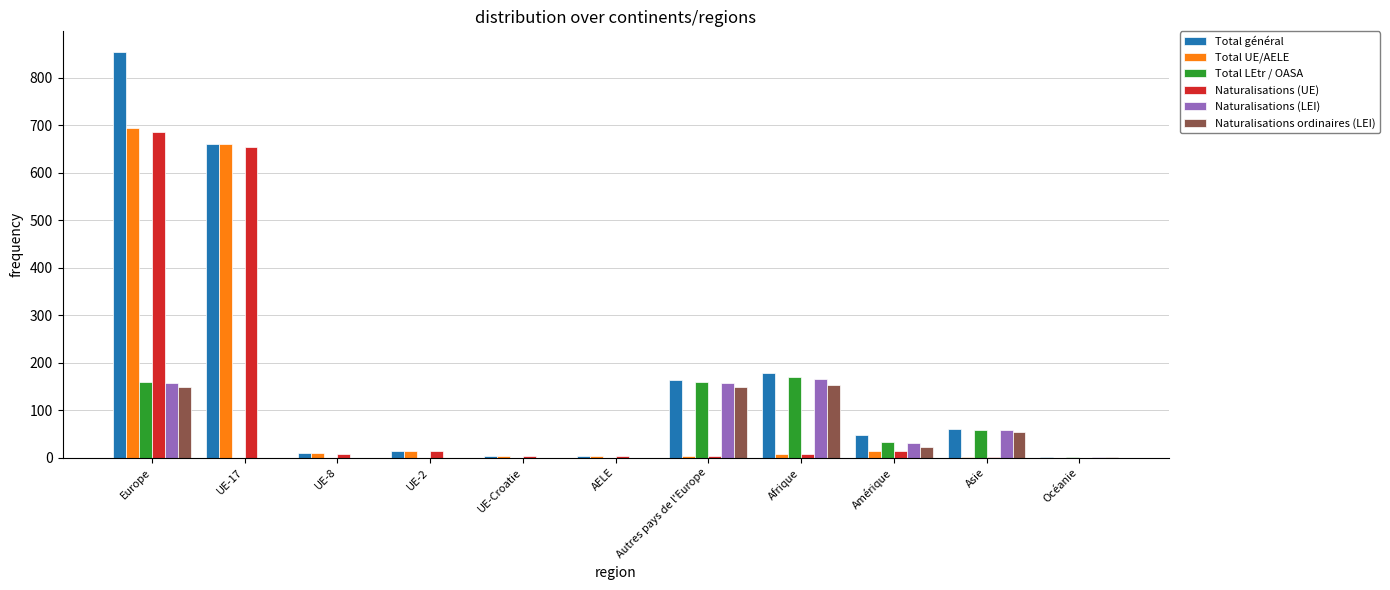

The Total LEtr / OASA series shows 0 at AELE. True or false?

True